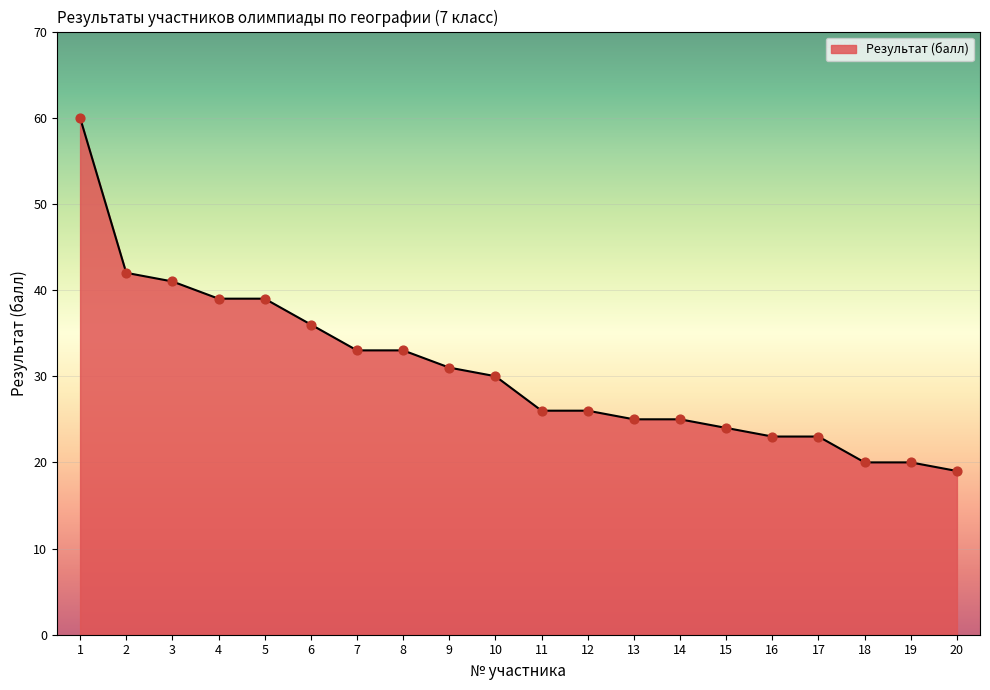

Approximately how many times larger is the value at 12 compared to 11?

1.0